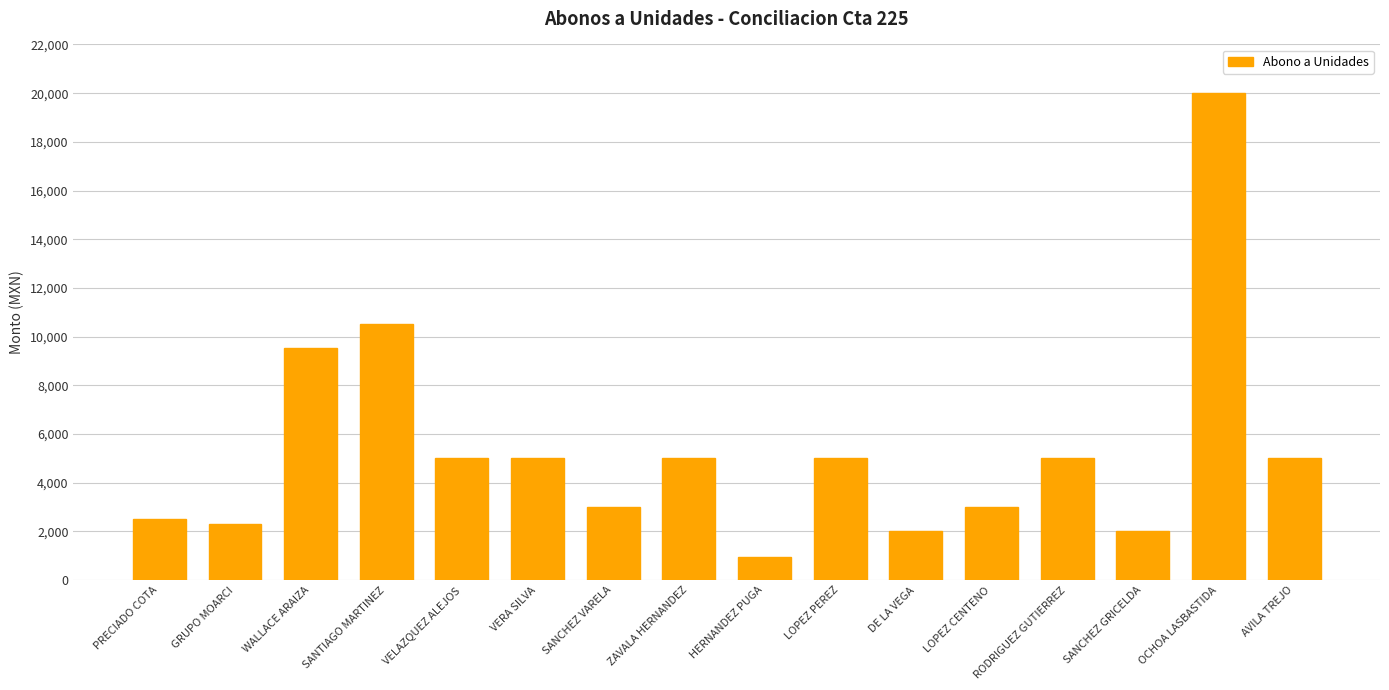

What is the label of the 3rd bar from the left?

WALLACE ARAIZA